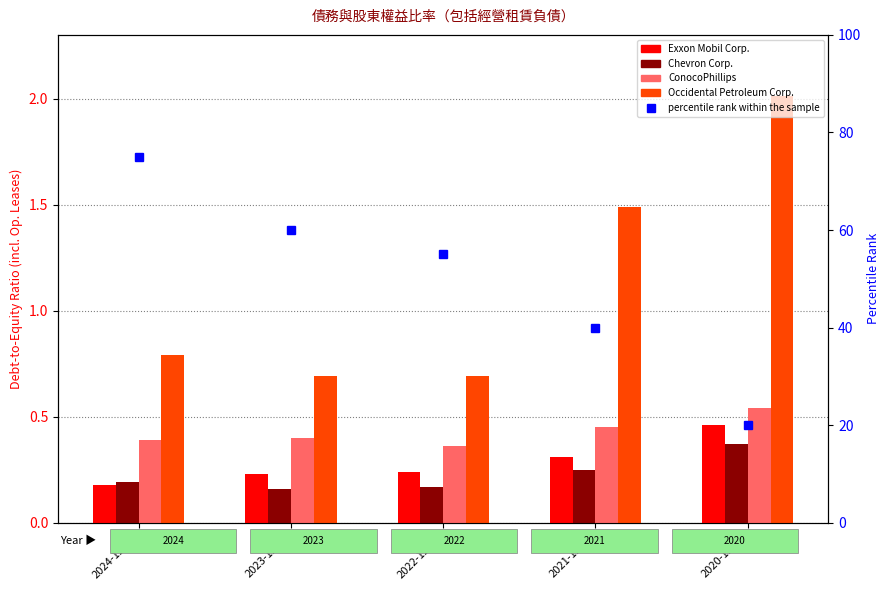

What is the spread (max minus min) of values at 2020-12-31?

19.6